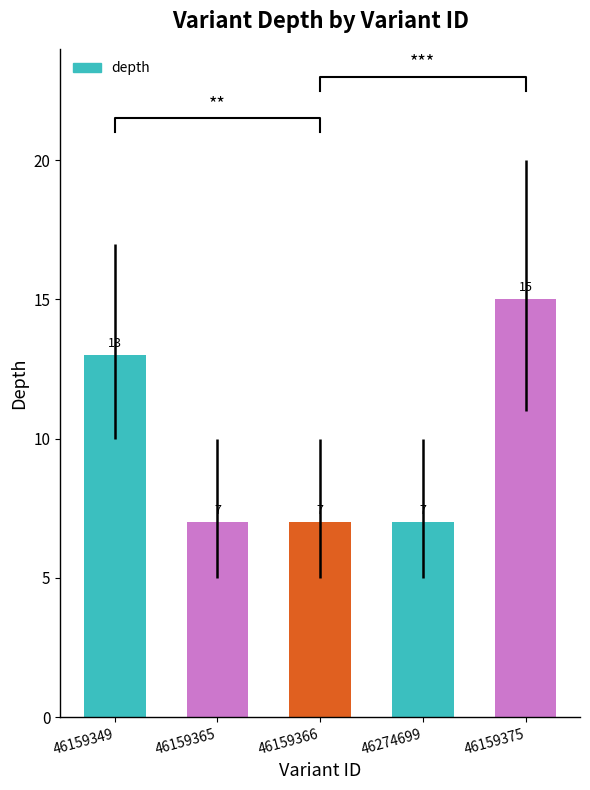

At which label is the value closest to 11?

46159349